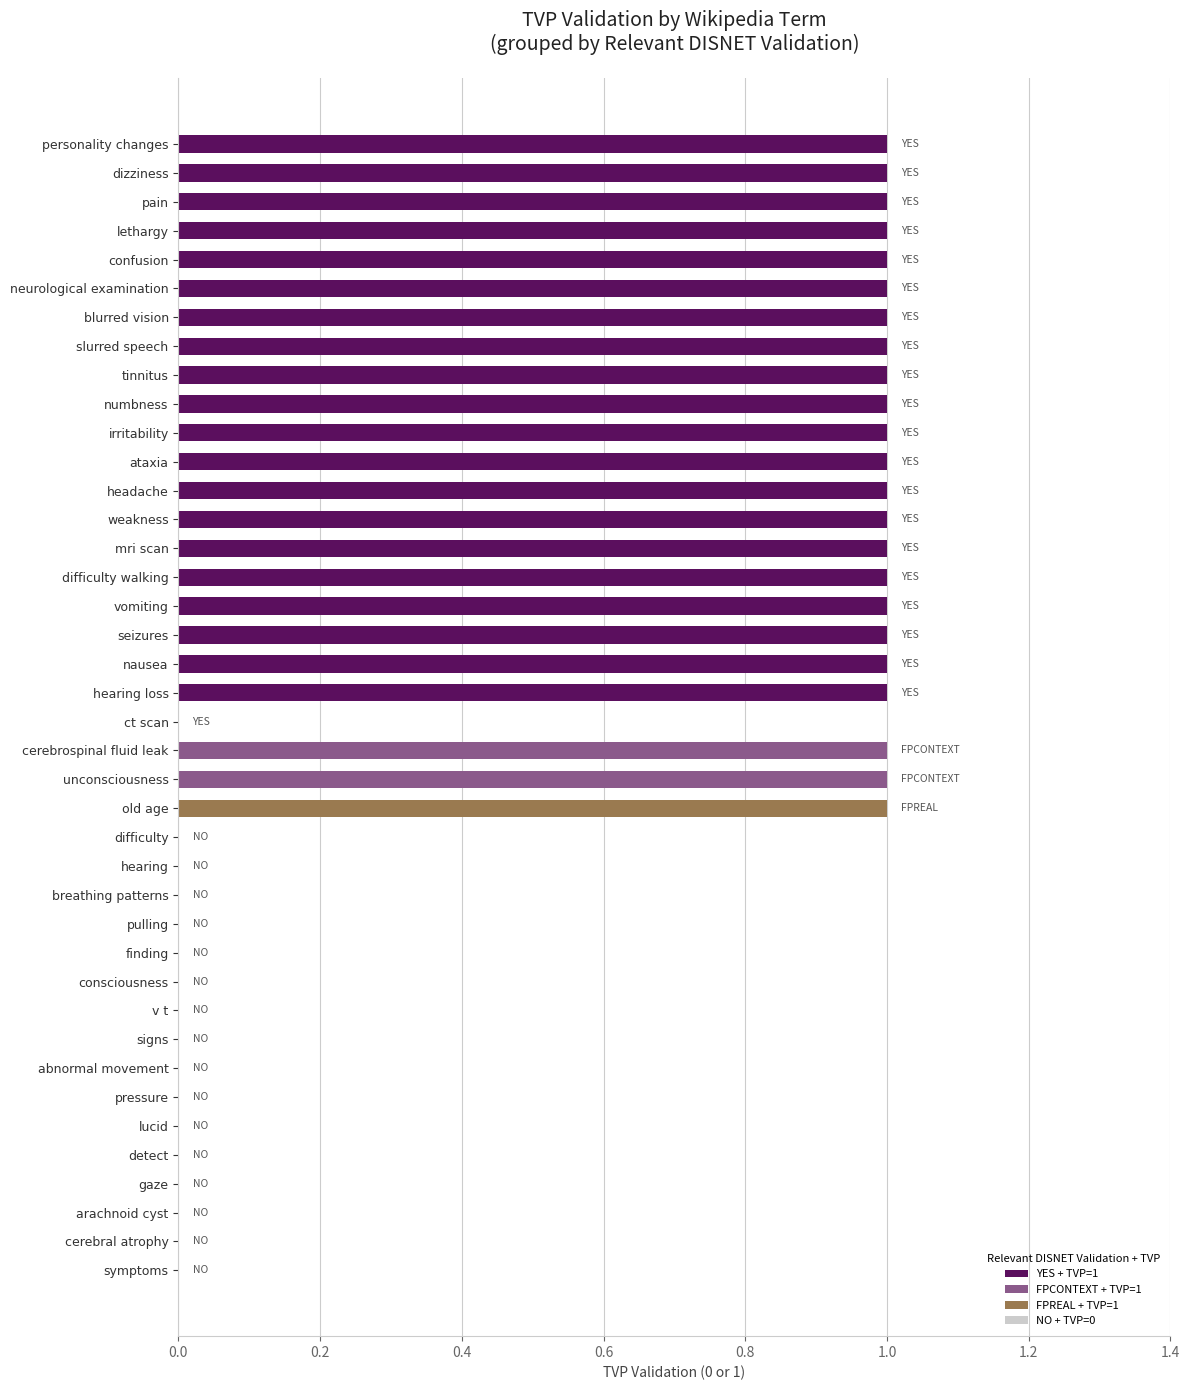

Between pain and breathing patterns, which is larger?

pain